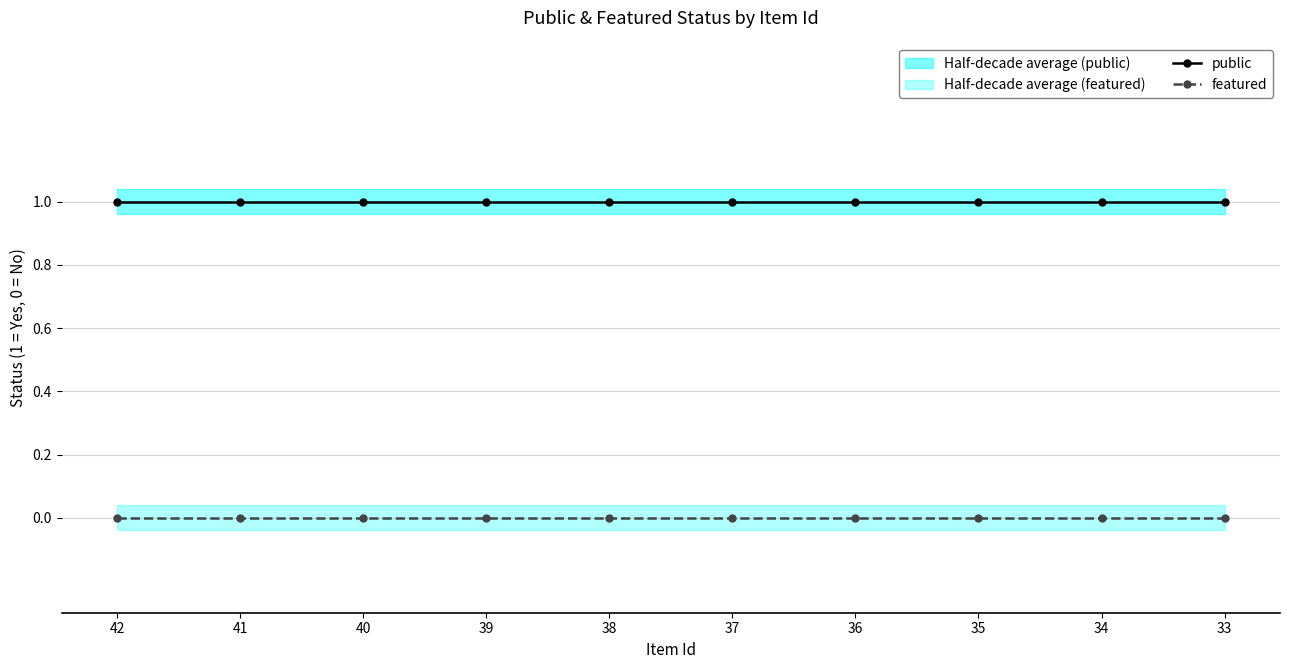

Is the value of featured at 40 greater than the value of public at 39?

No